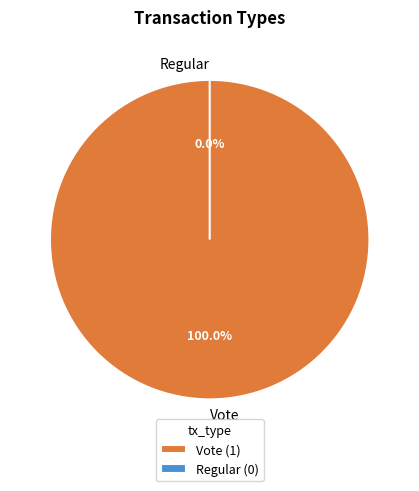

Is there a majority slice in this chart?

Yes